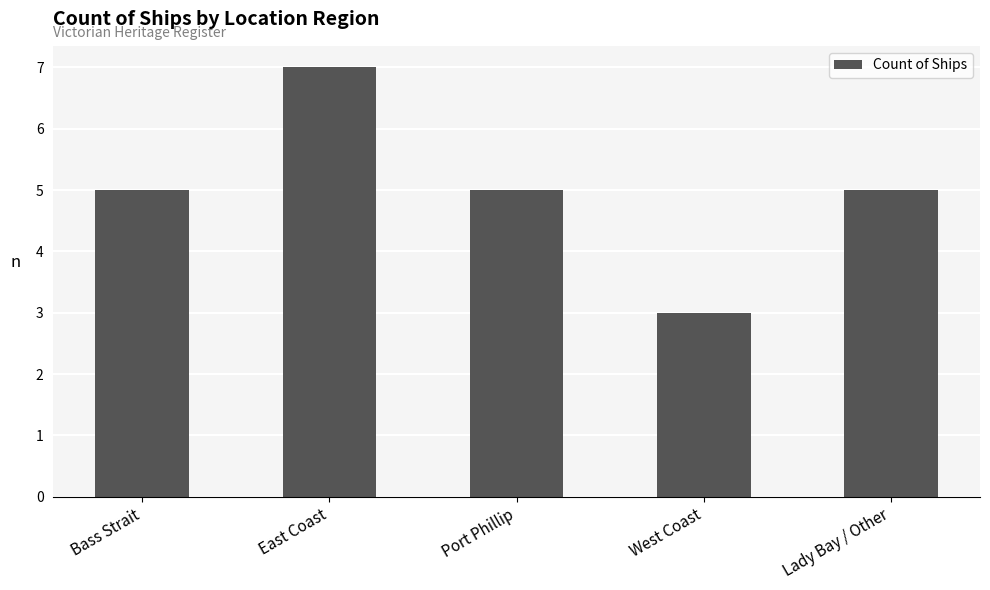

What is the change in value from Bass Strait to East Coast?

+2